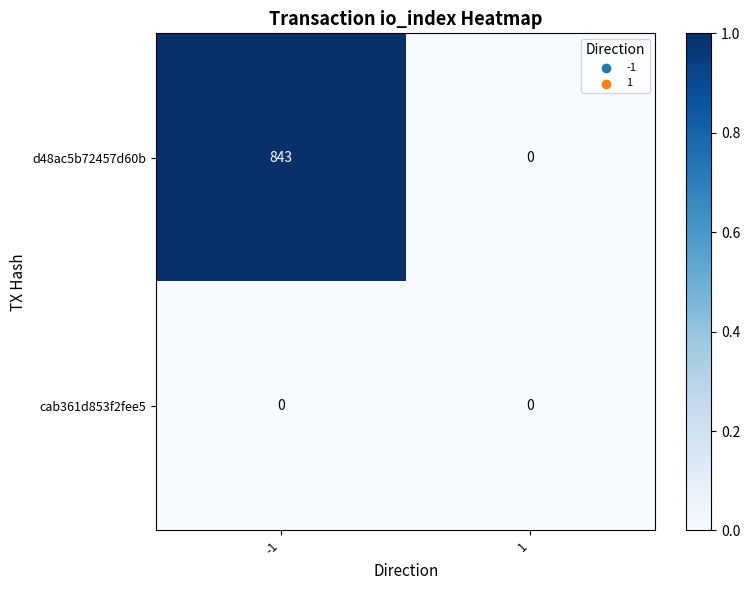

At which category is the sum across all series the highest?

-1